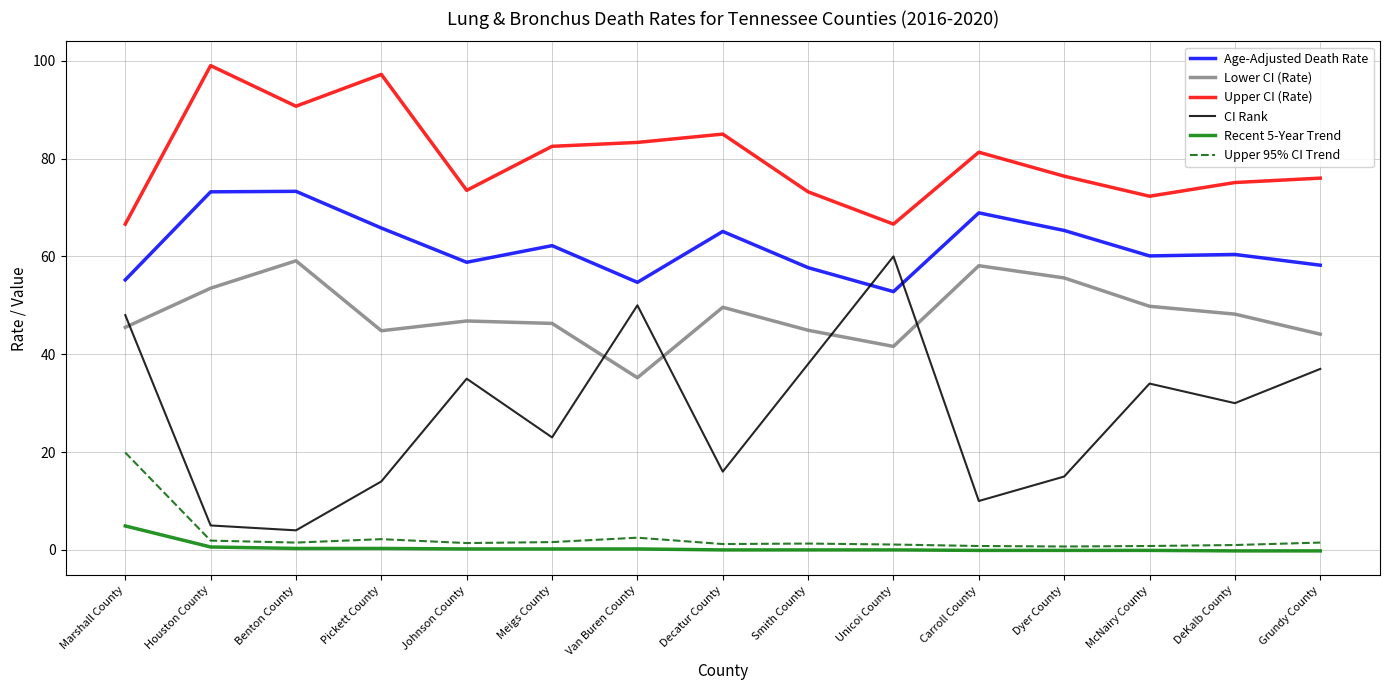

At which category is the sum across all series the highest?

Marshall County